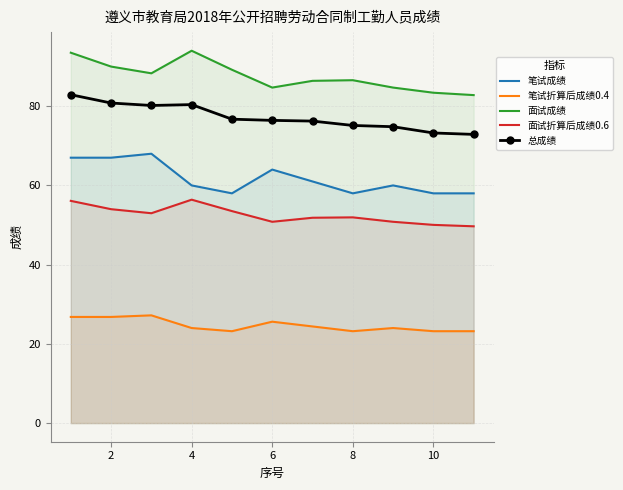

What is the total value across all series at 6?

301.5